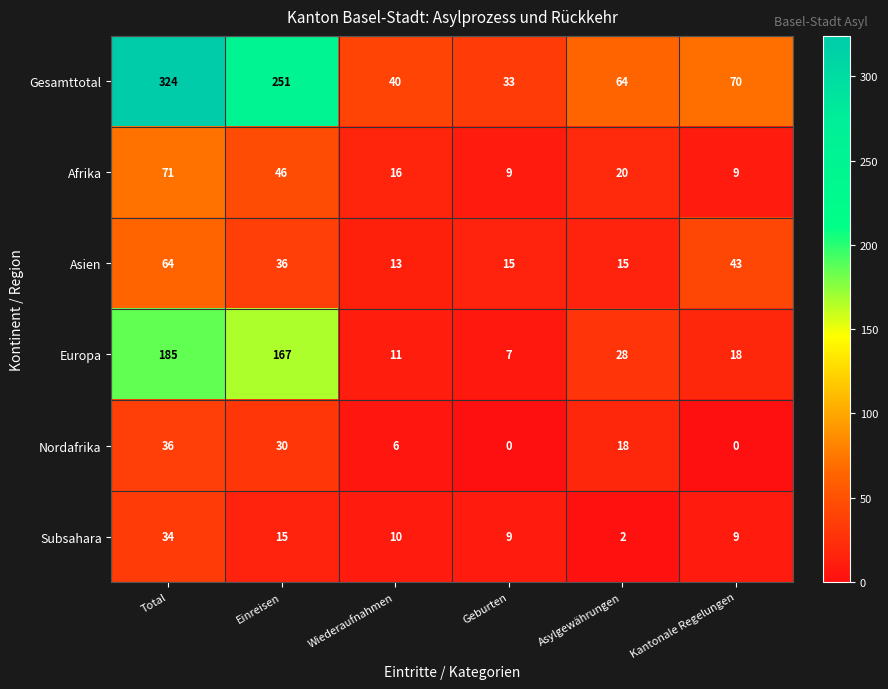

What is the difference between the maximum and second lowest values in the Subsahara series?

25